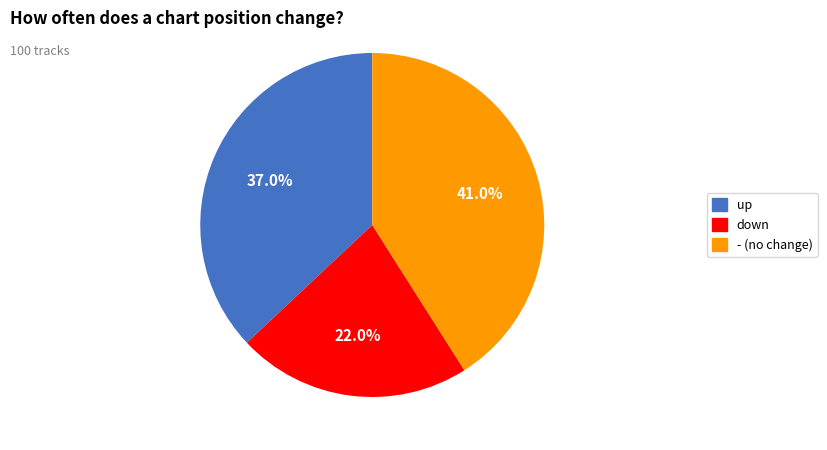

Is it true that down is 36% of the pie?

False